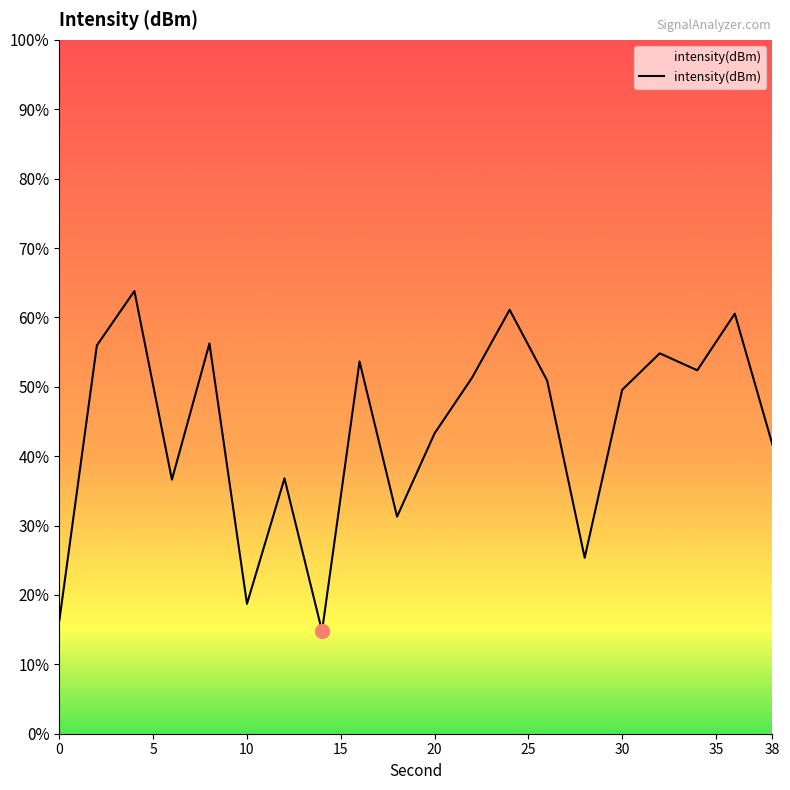

Reading left to right, list all the values displayed in this chart.

0=-143.5	2=-127.6	4=-124.5	6=-135.4	8=-127.5	10=-142.5	12=-135.3	14=-144.1	16=-128.5	18=-137.5	20=-132.7	22=-129.5	24=-125.6	26=-129.6	28=-139.9	30=-130.2	32=-128.1	34=-129.0	36=-125.8	38=-133.3